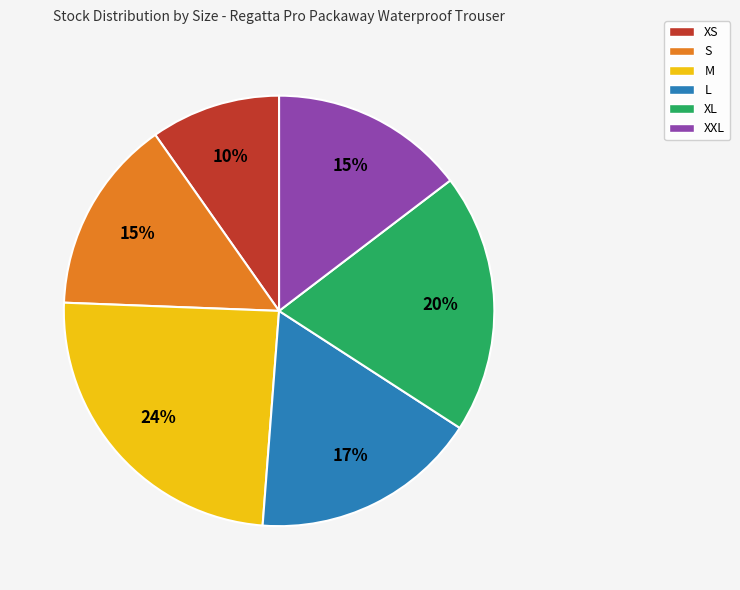

To the nearest percent, what is the average slice percentage?

17%